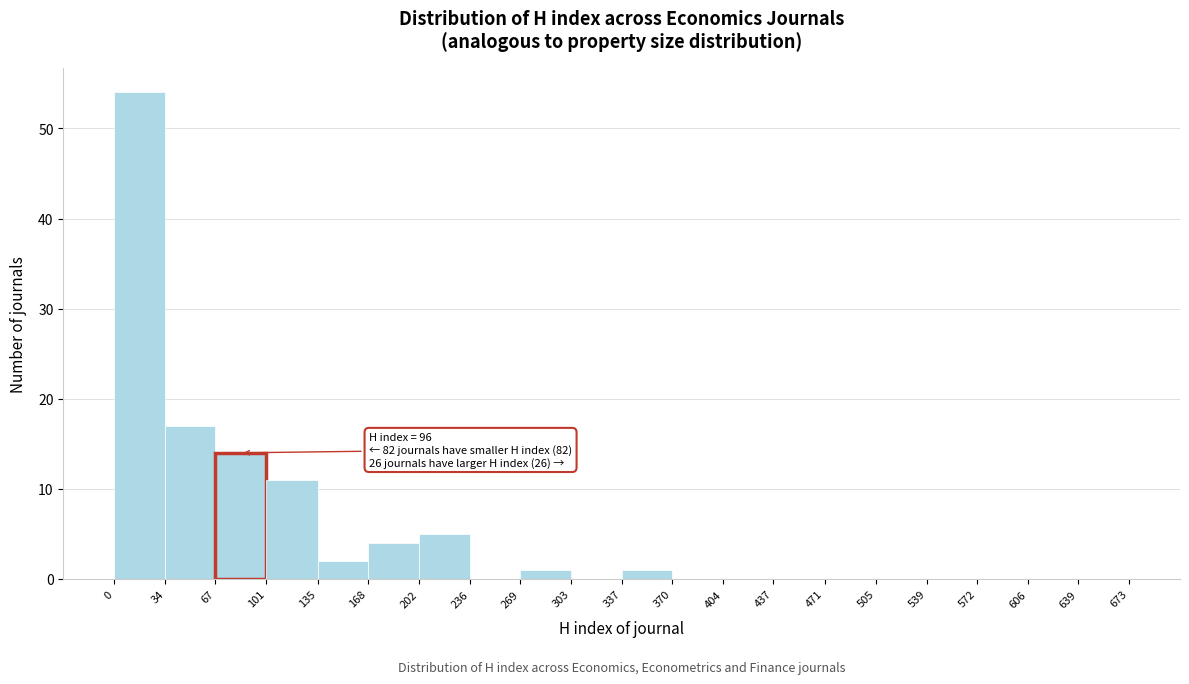

Over which range of the x-axis is the bar tallest?

0 to 34